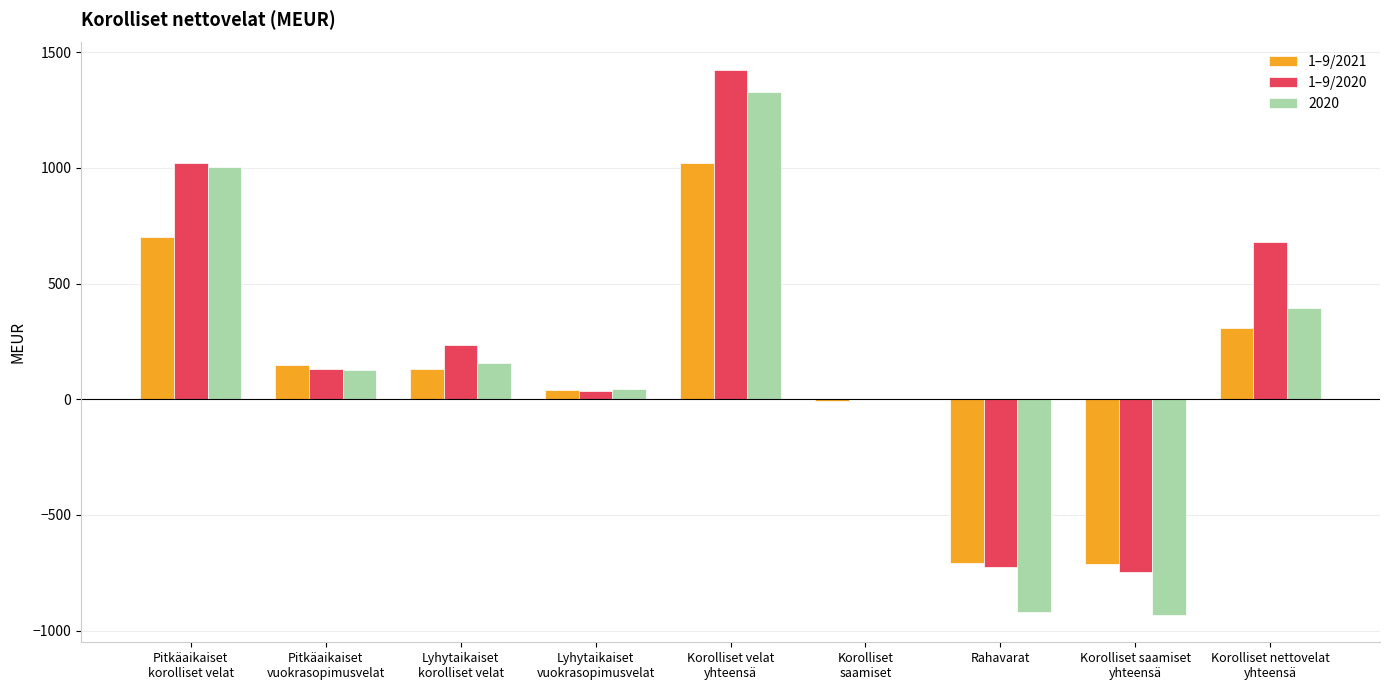

Count the number of categories in the chart.

9